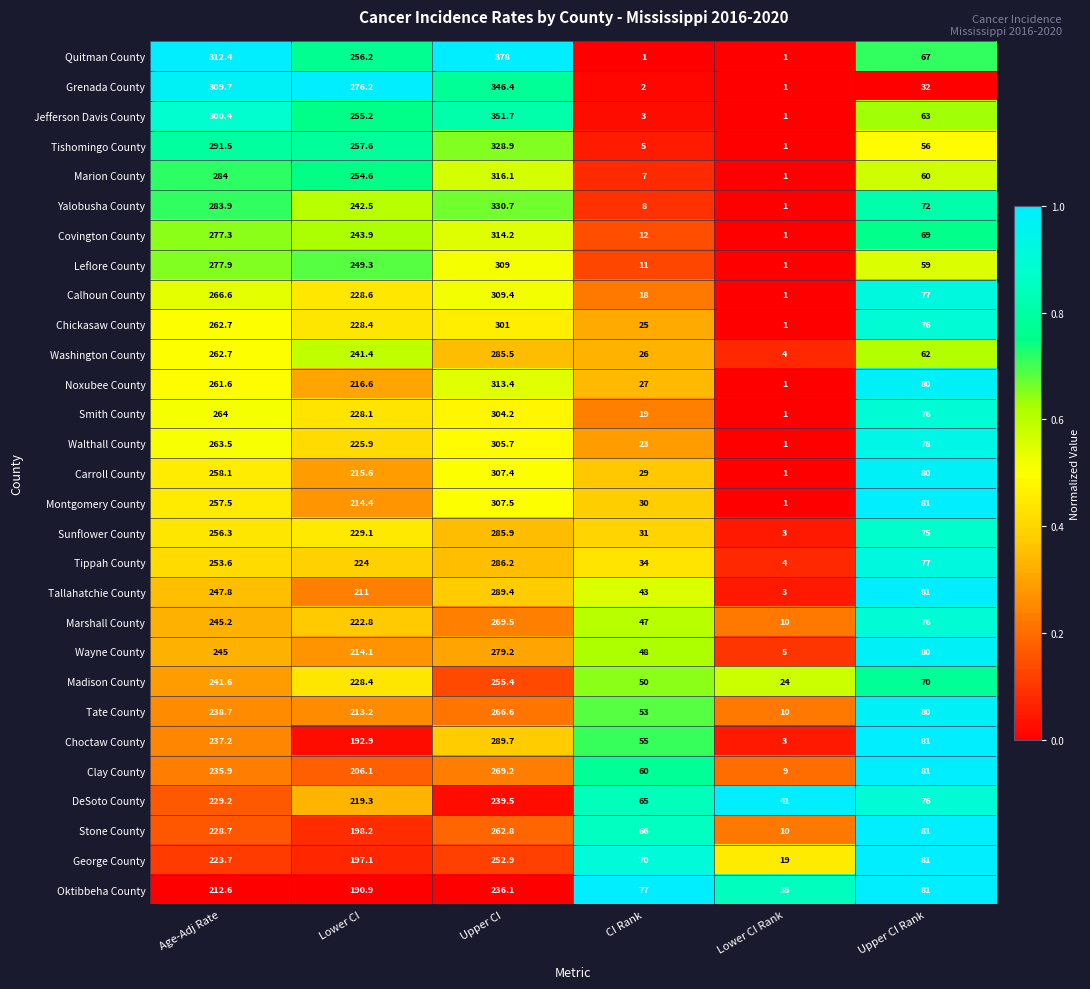

Which series has the largest total across all categories?

Quitman County